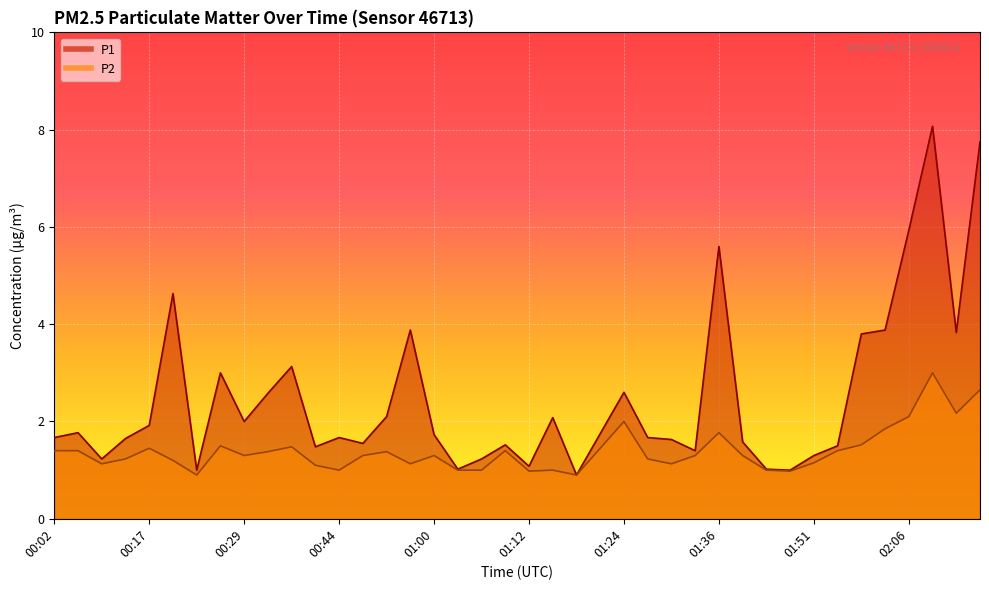

At 01:06, list the series in order from smallest to largest.

P2, P1